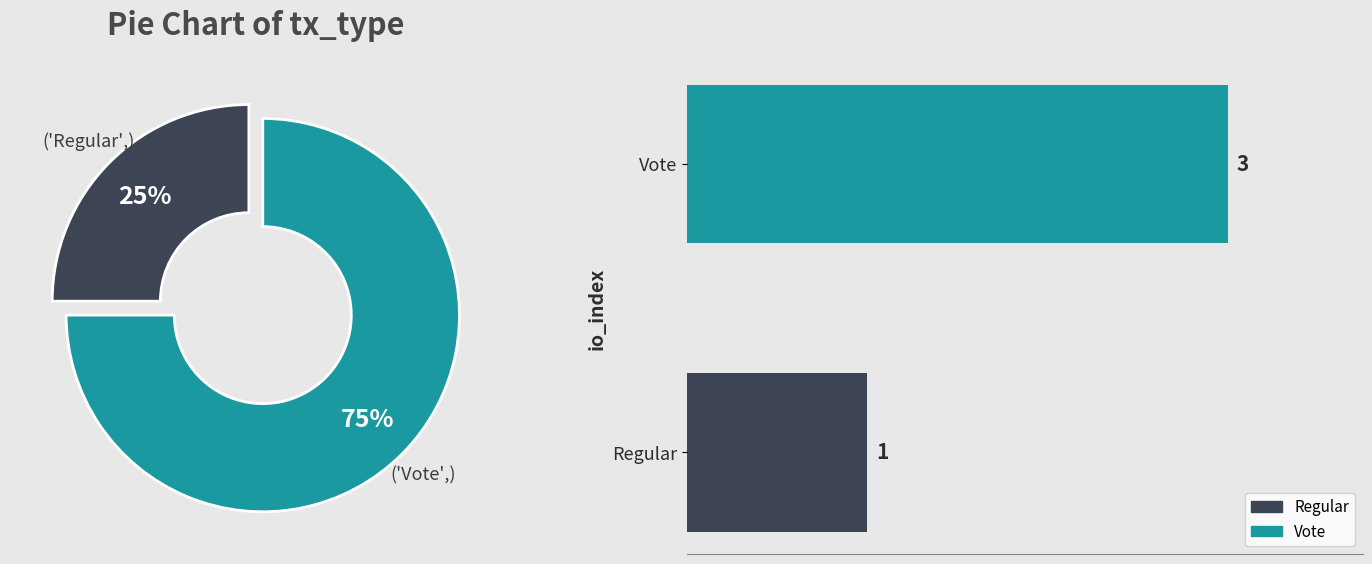

To the nearest percent, what is the difference between the largest and smallest slice percentages?

50%